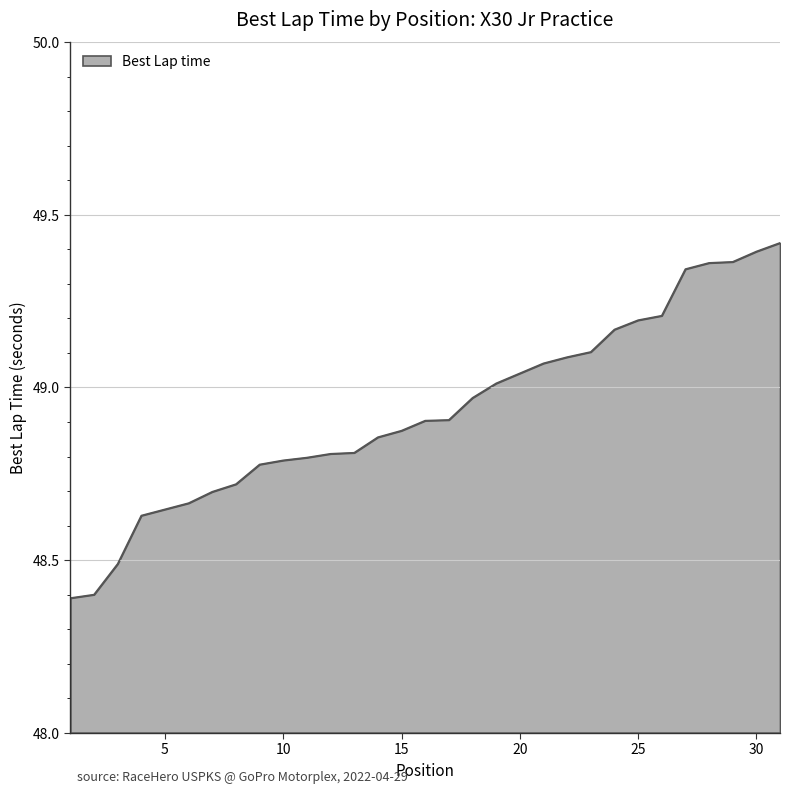

What is the smallest value displayed?

48.4